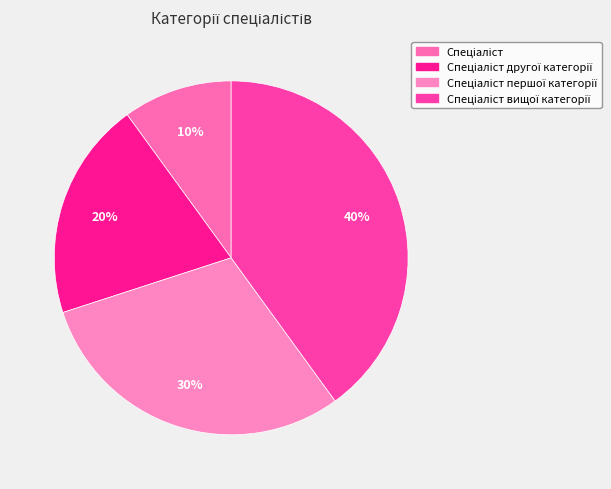

How many slices are in this pie chart?

4